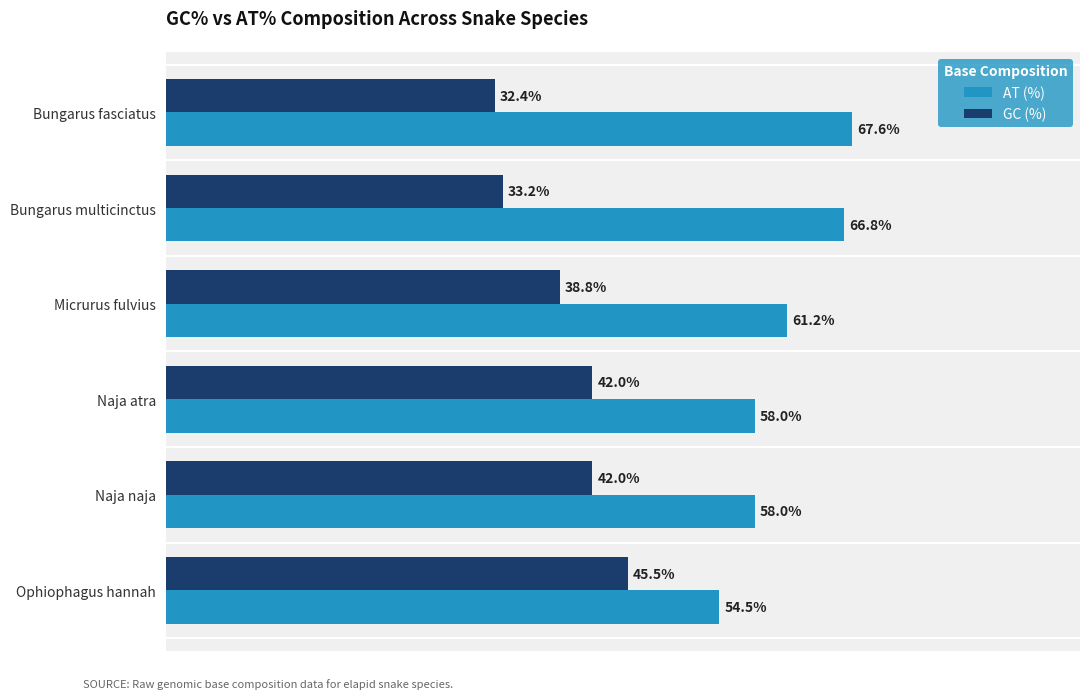

At which label does GC (%) reach its minimum?

Bungarus fasciatus